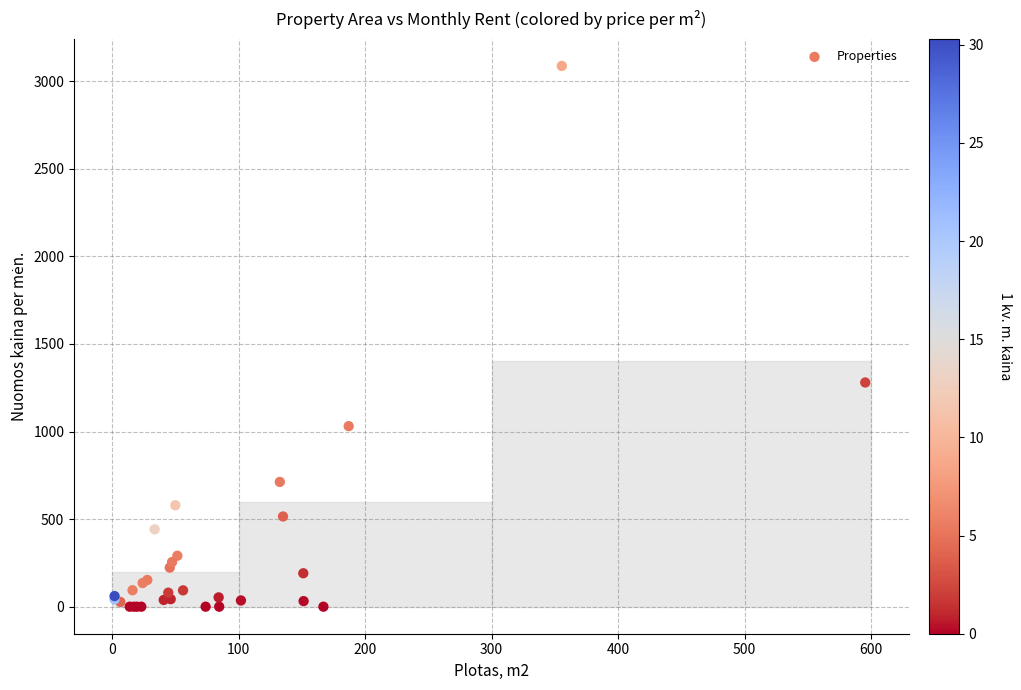

What Y value in the scatter plot is closest to 1543?

1280.0